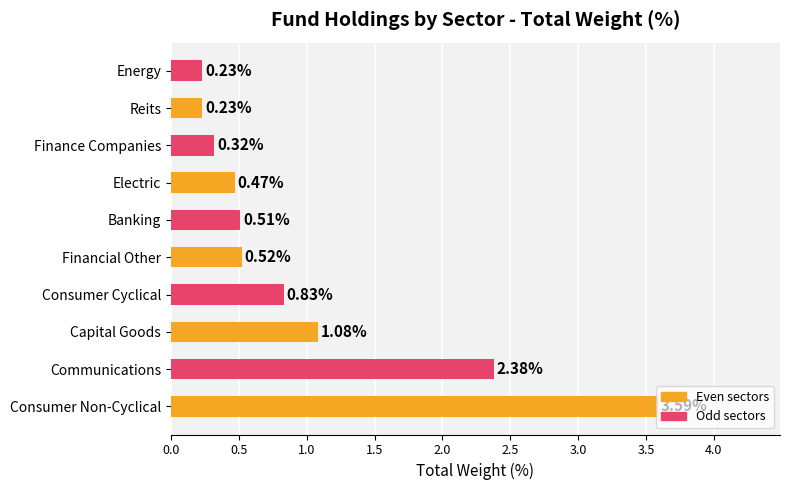

What is the maximum value shown in the chart?

3.6